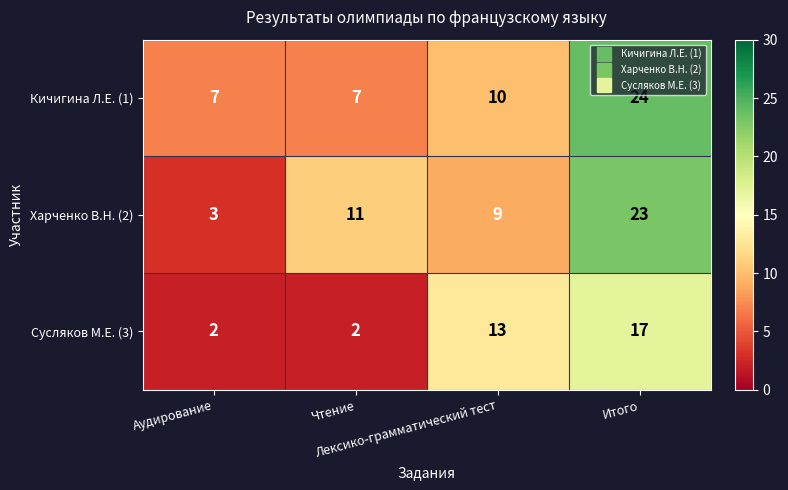

Which label corresponds to the largest value in the chart?

Итого